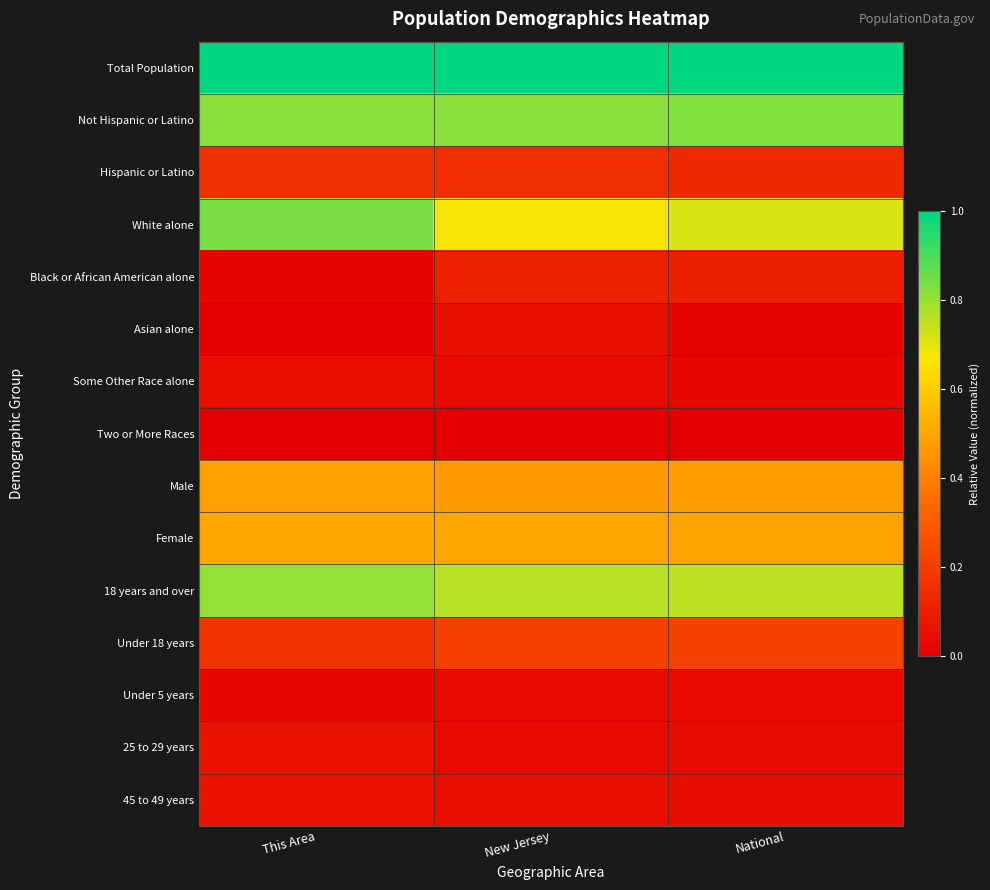

Which category has the lowest value across all series?

This Area